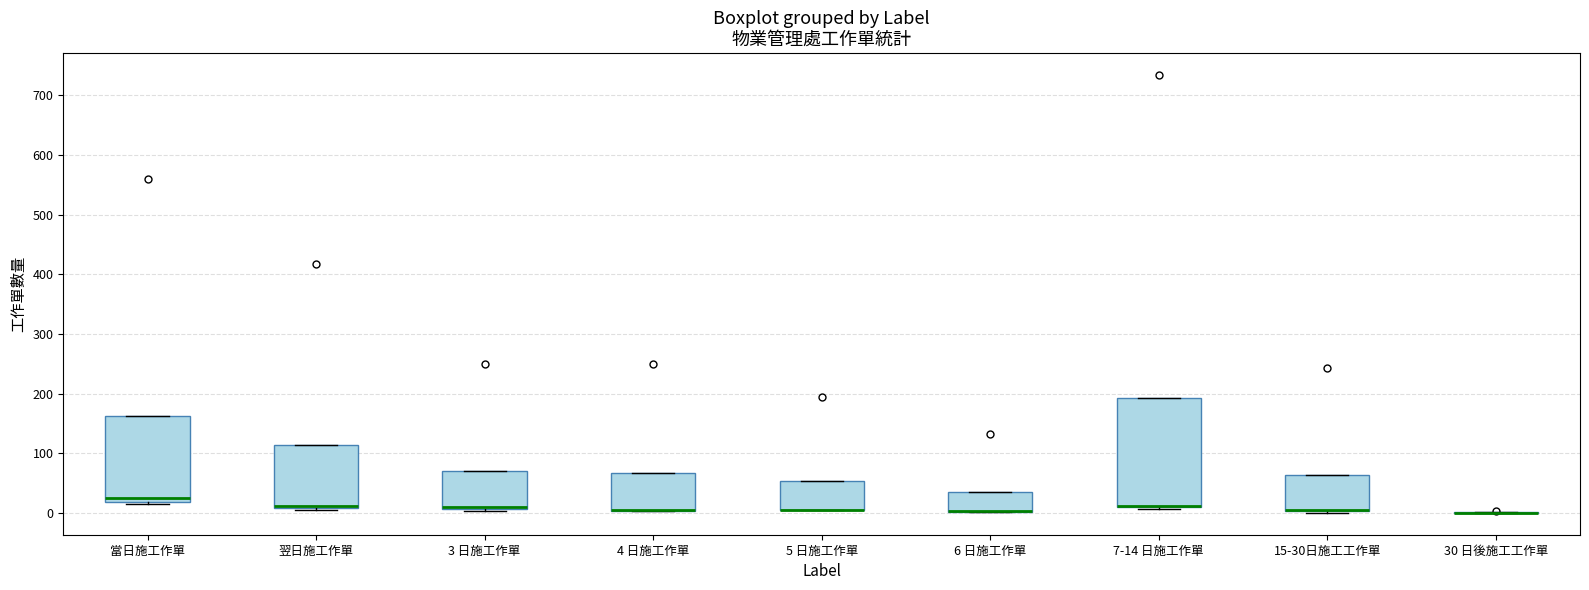

Which box is the tallest, from its lower edge to its upper edge?

7-14 日施工作單